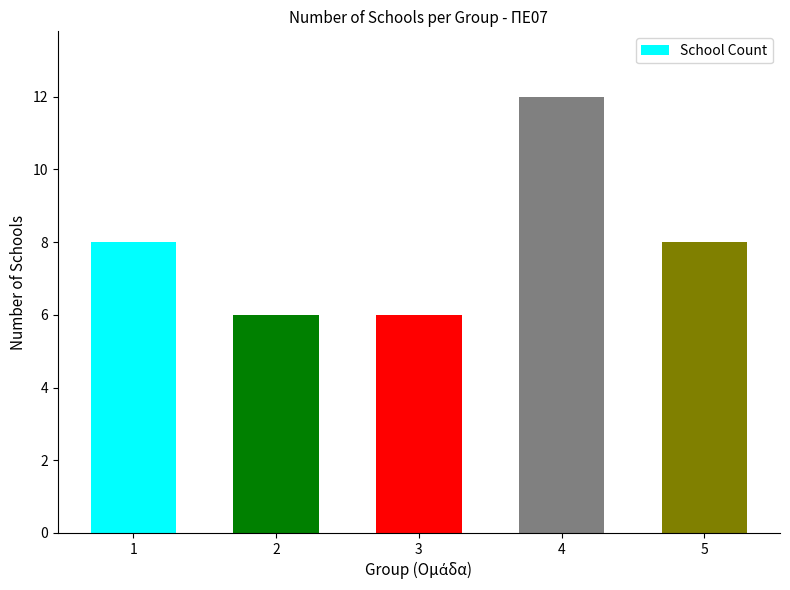

True or false: the data shows 8 at 1.

True